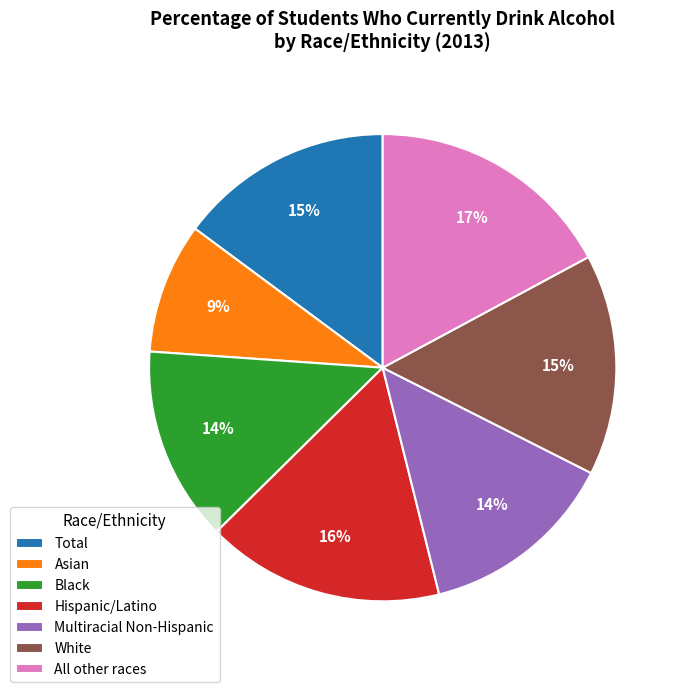

To the nearest percent, what is the average slice percentage?

14%